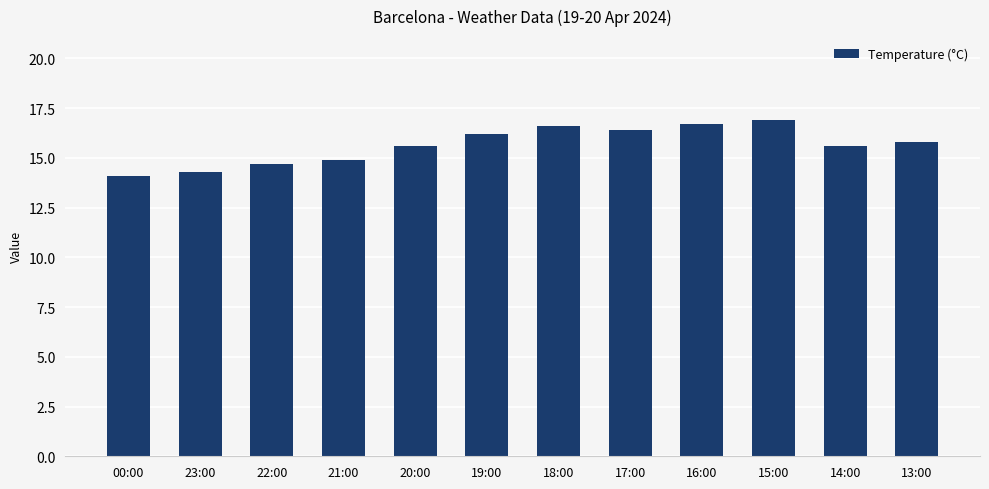

What is the label of the 2nd bar from the right?

14:00